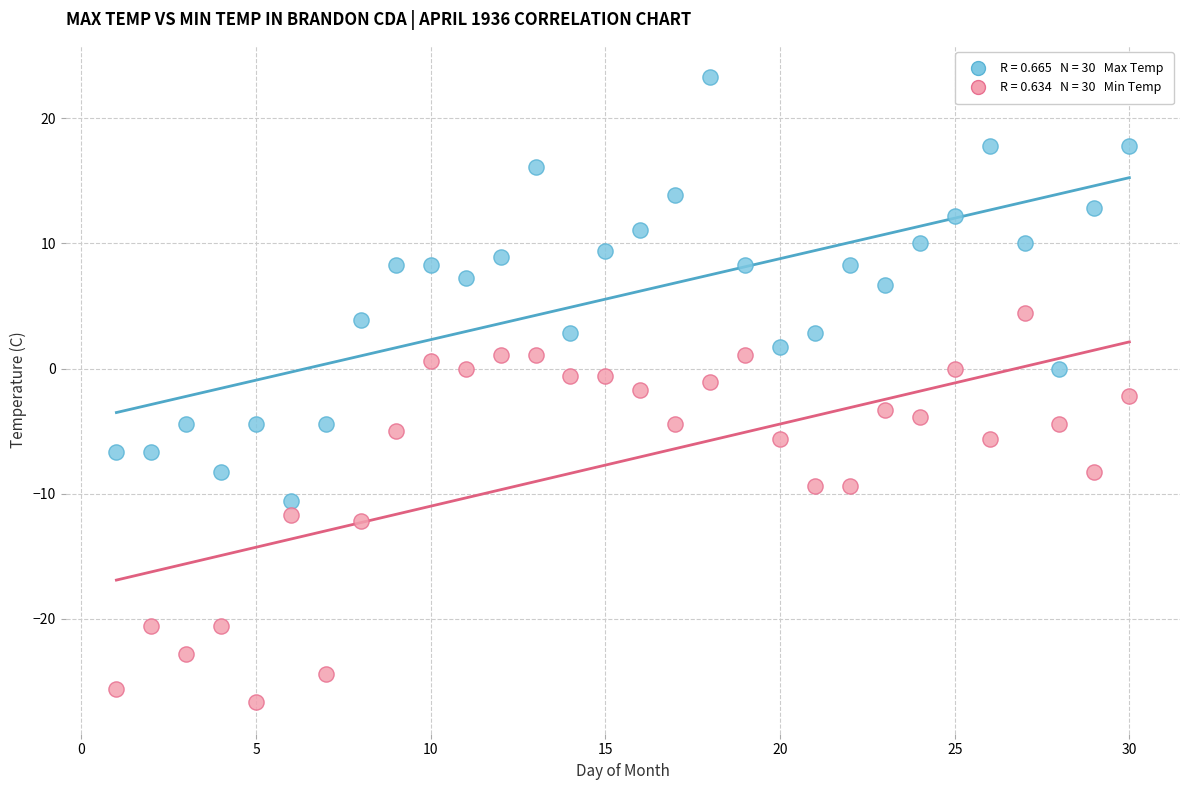

Across all data points, what is the range of Y values (max minus min)?

50.0